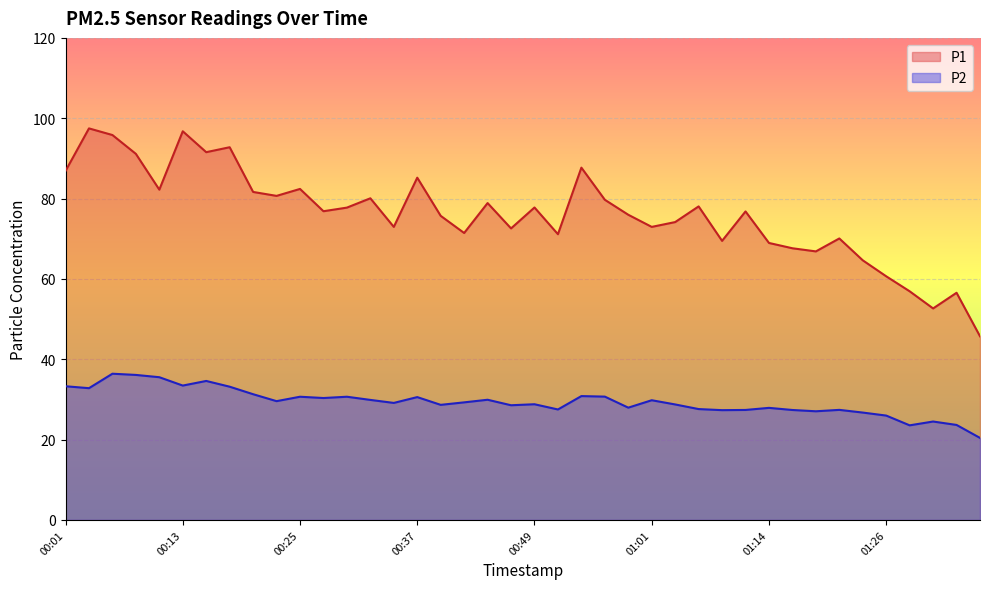

At which category does P1 reach its first local peak?

00:03